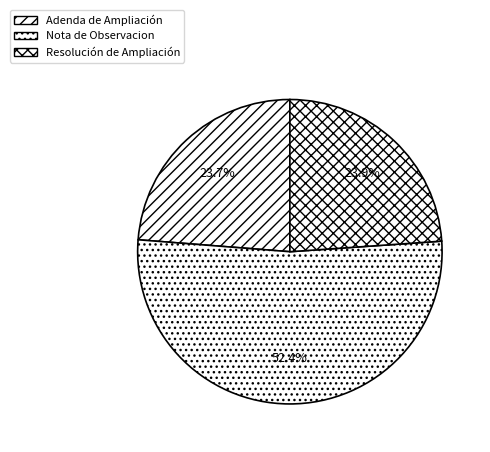

To the nearest percent, what portion does Nota de Observacion represent?

52%